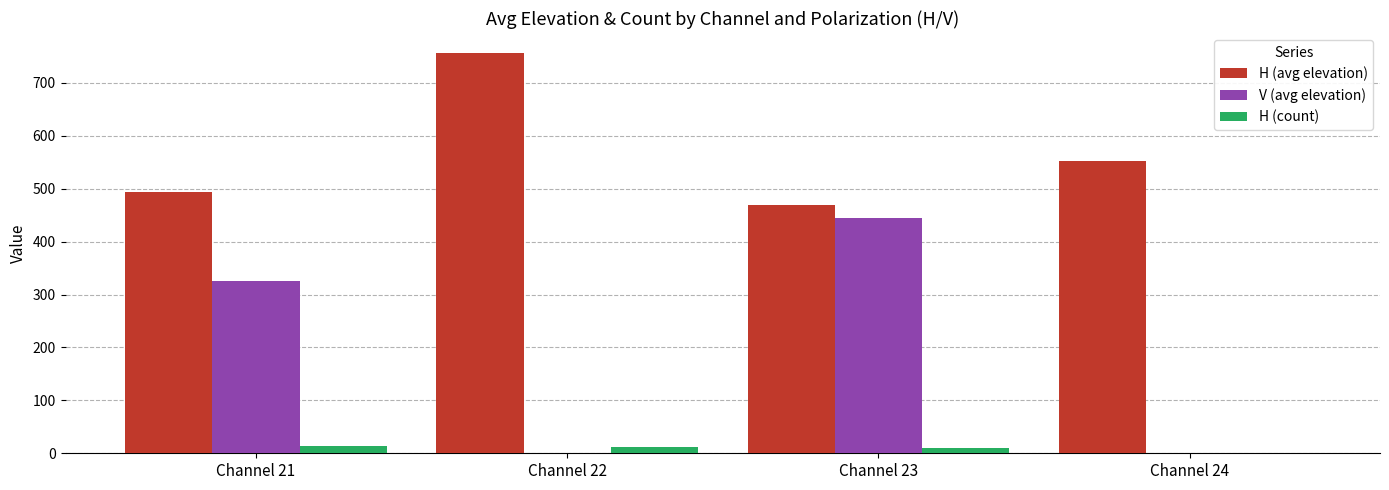

What is the sum of all H (avg elevation) values?

2273.4